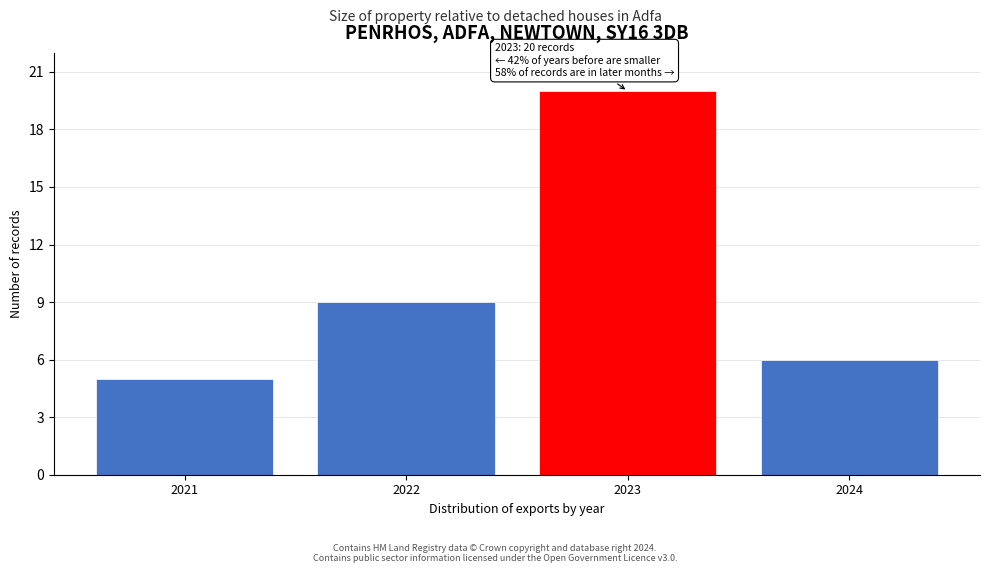

Reading left to right, list all the values displayed in this chart.

5	9	20	6